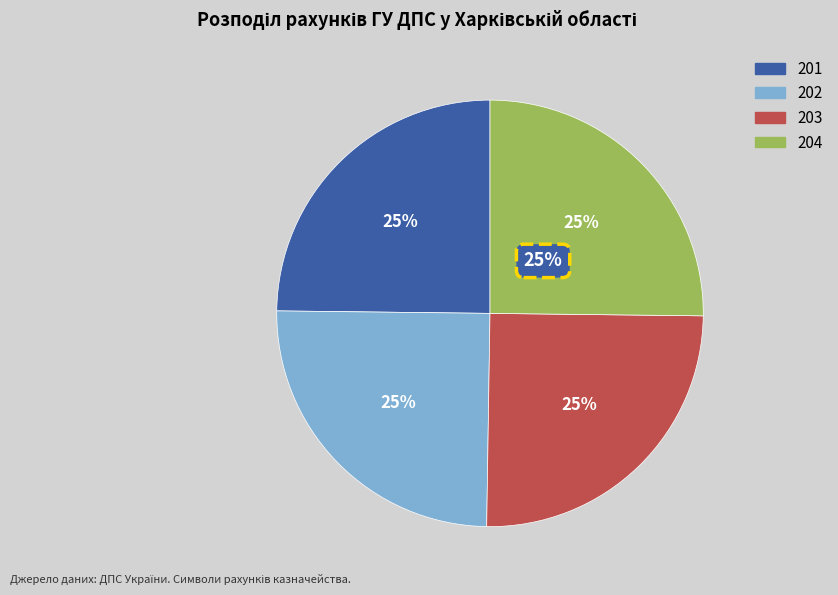

To the nearest percent, what percentage of the pie is UA518999980000355699202022040?

25%